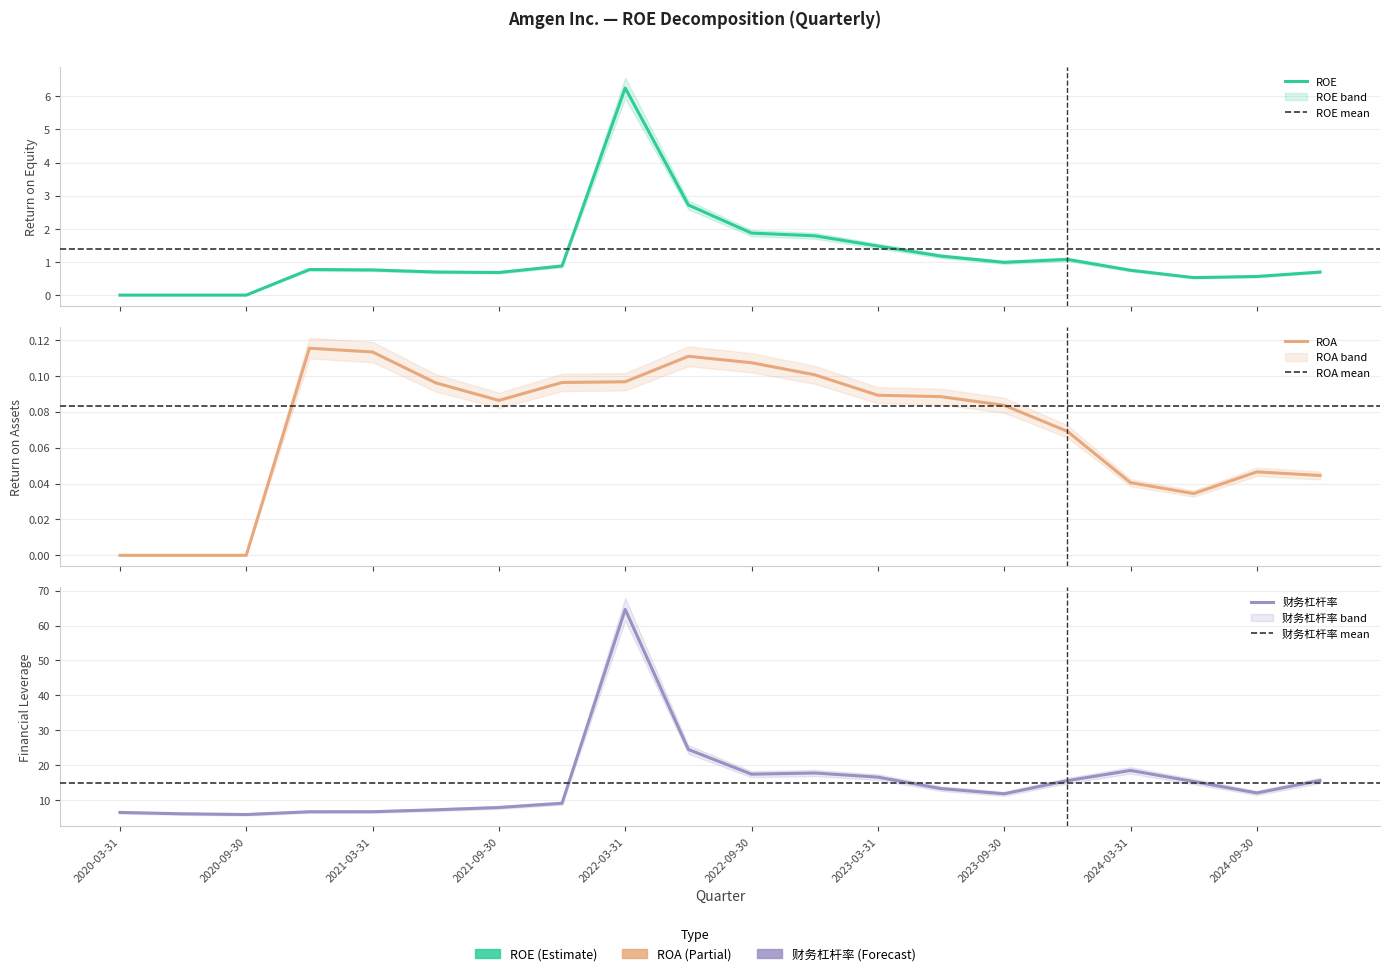

Which category has the lowest value in the ROA series?

2020-03-31